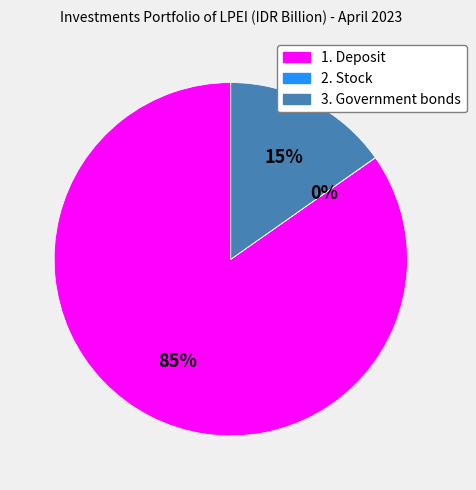

What is the largest slice in the pie chart?

1. Deposit